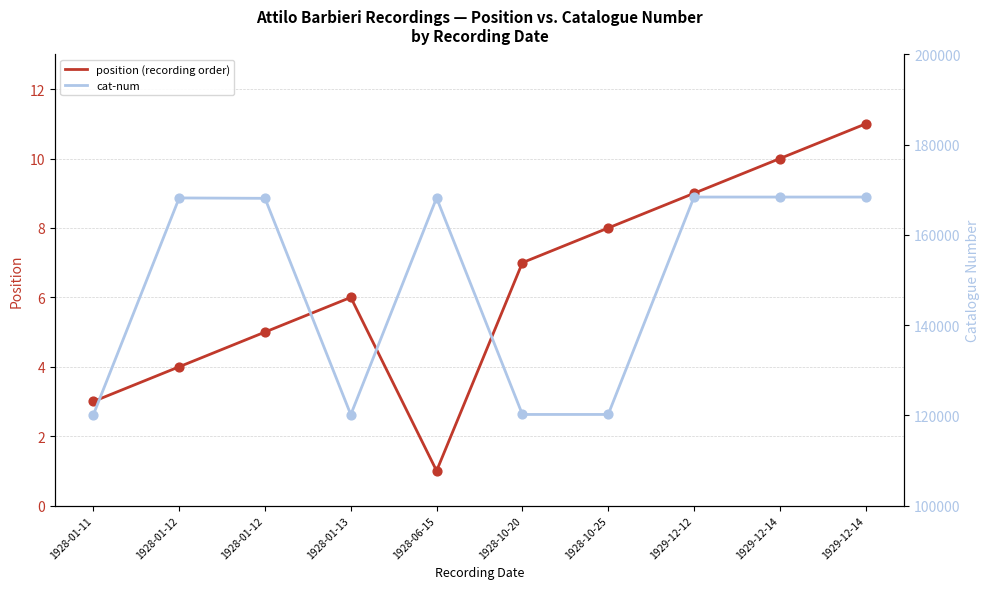

At how many categories does at least one series exceed 111917?

10